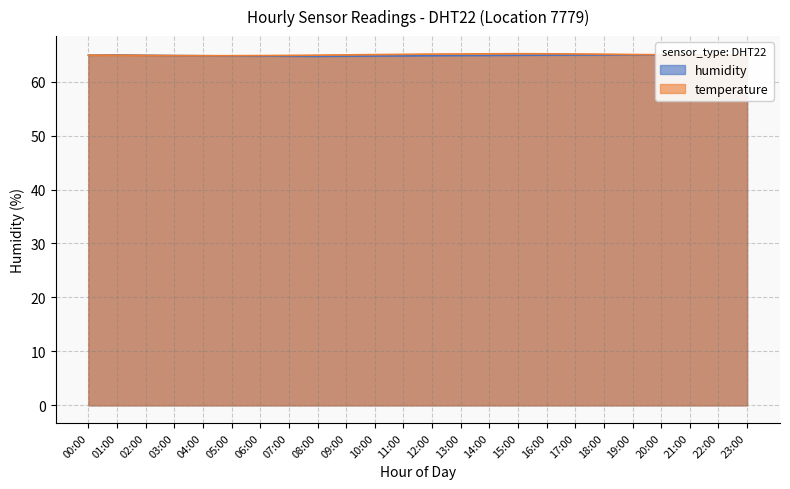

What is the sum of the humidity values at 22:00 and 04:00?

129.7